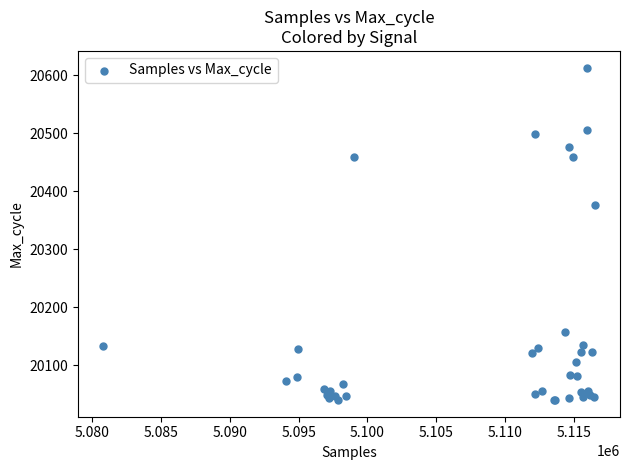

What Y value in the scatter plot is closest to 20326?

20376